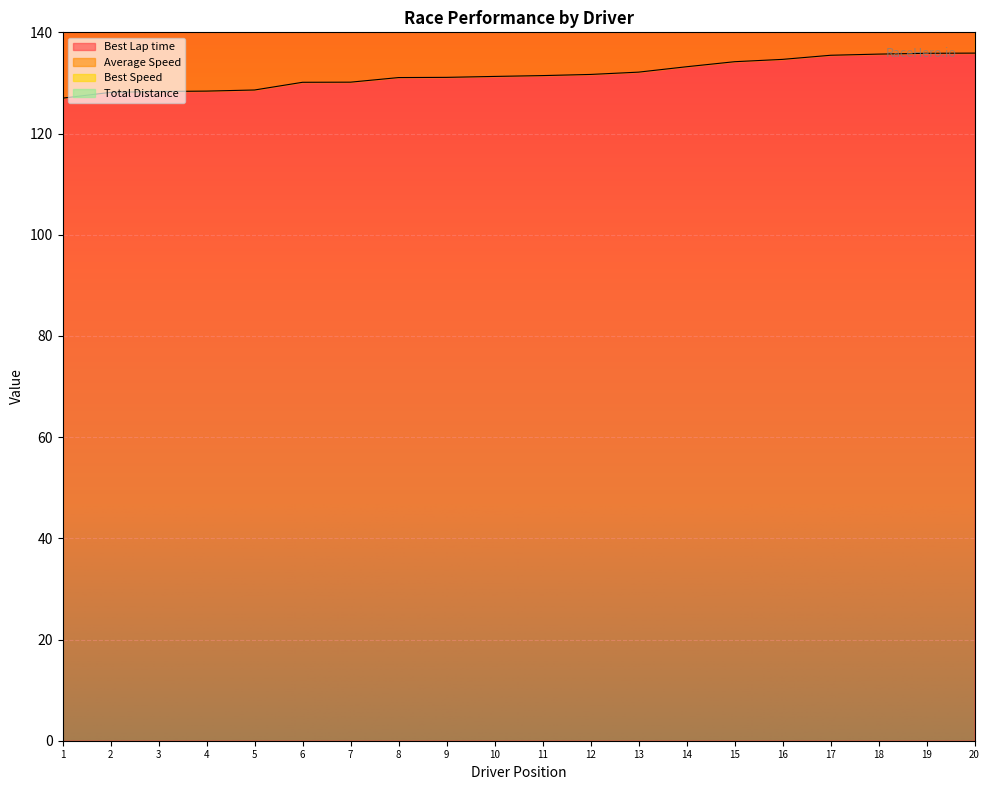

True or false: Average Speed has more than 0 interior local peaks.

True